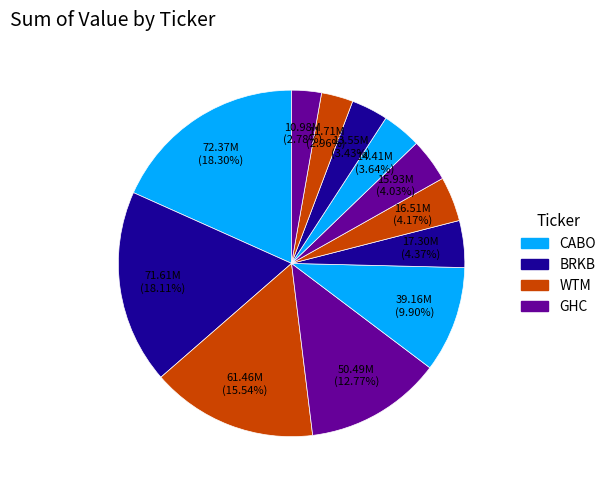

Count the number of slices in the pie.

12